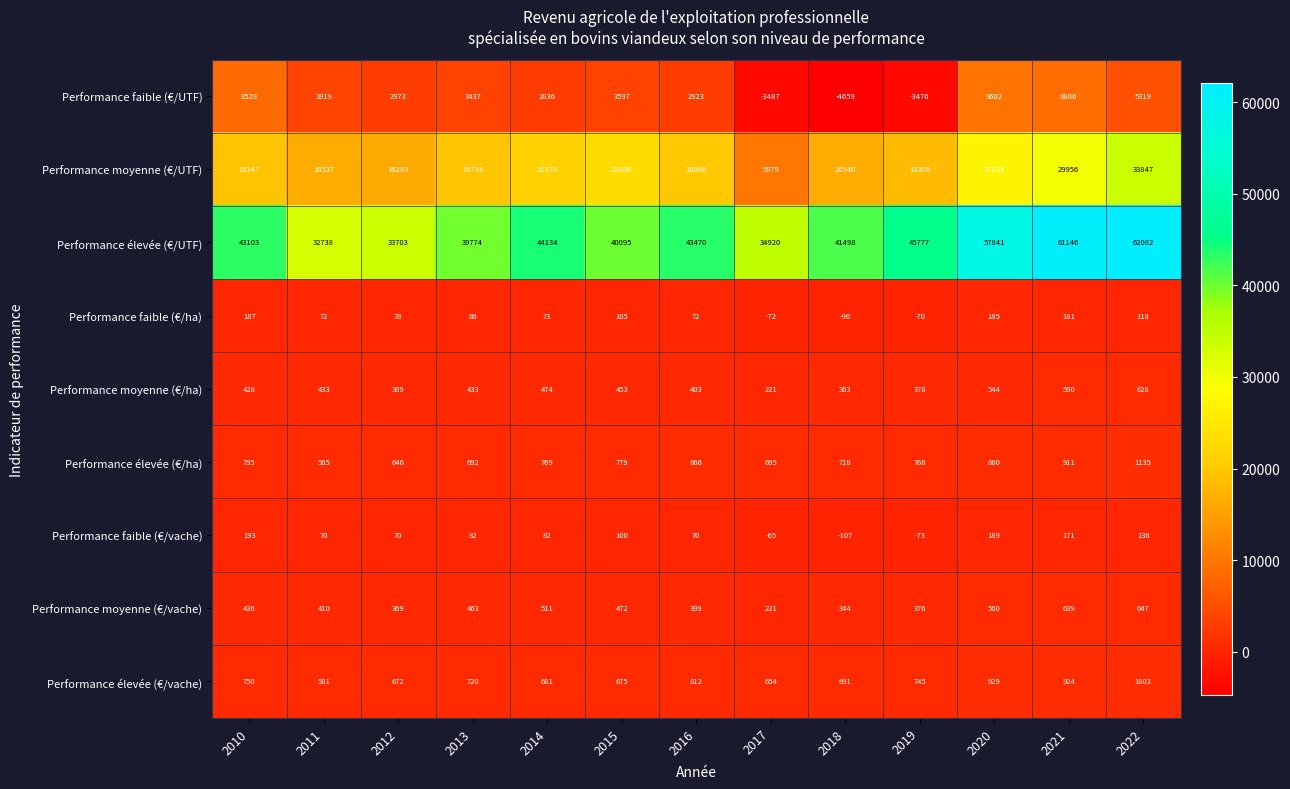

Which series has the largest range (max minus min)?

Performance élevée (€/UTF)